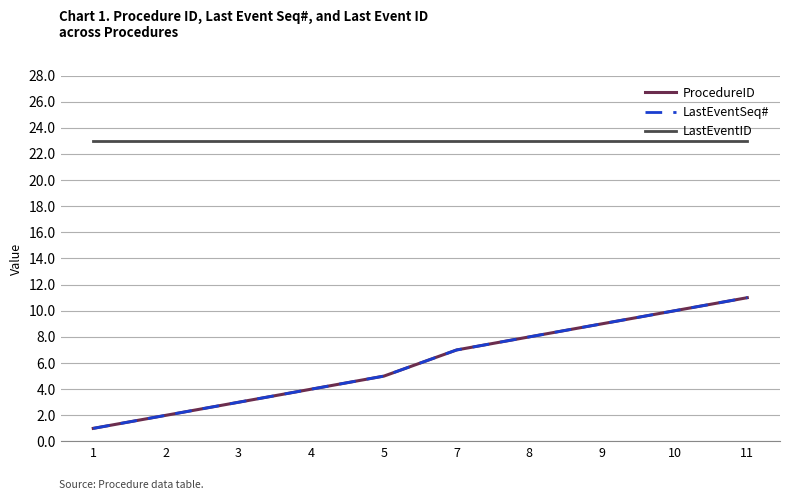

Which category has the lowest value in the ProcedureID series?

1